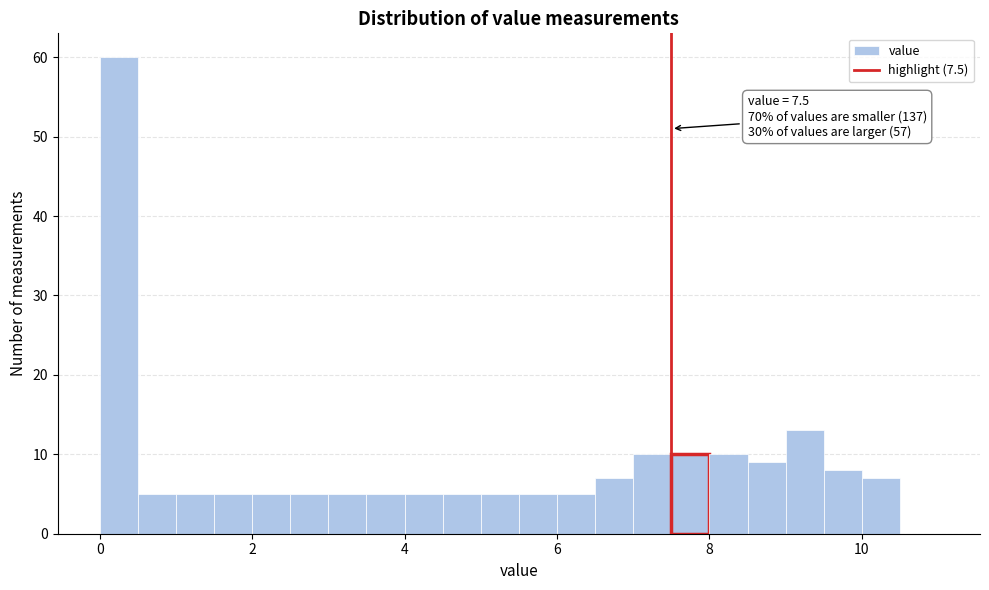

Around what value on the x-axis is the tallest bar? Give the approximate position of its centre, as read against the axis.

0.2